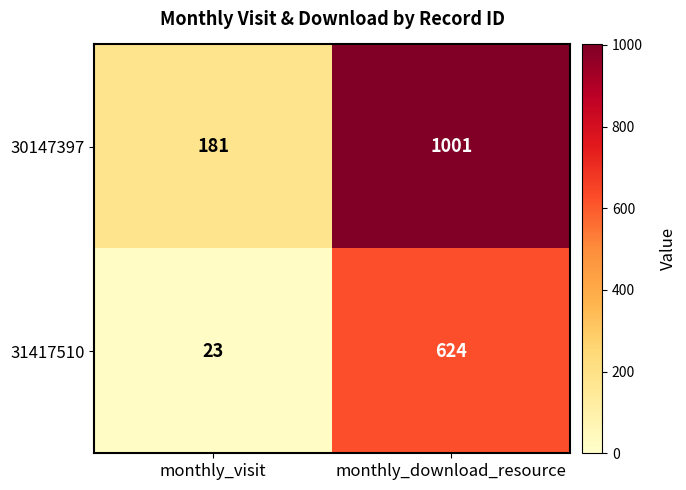

The value of 30147397 at monthly_visit is 318. True or false?

False